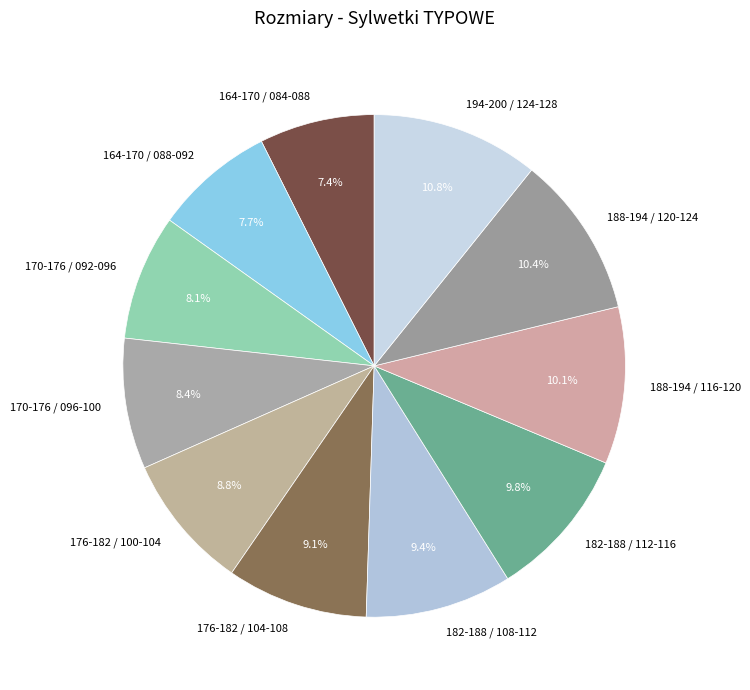

Is the sum of 164-170 / 084-088 and 188-194 / 116-120 greater than half?

No